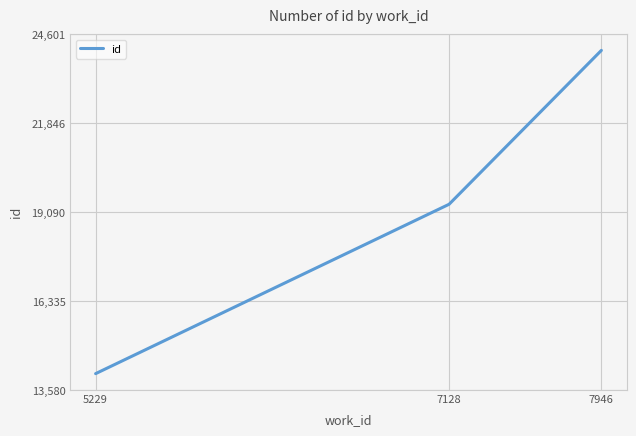

Reading left to right, what are all the values shown in this chart?

5229=14081.0	7128=19331.0	7946=24100.5